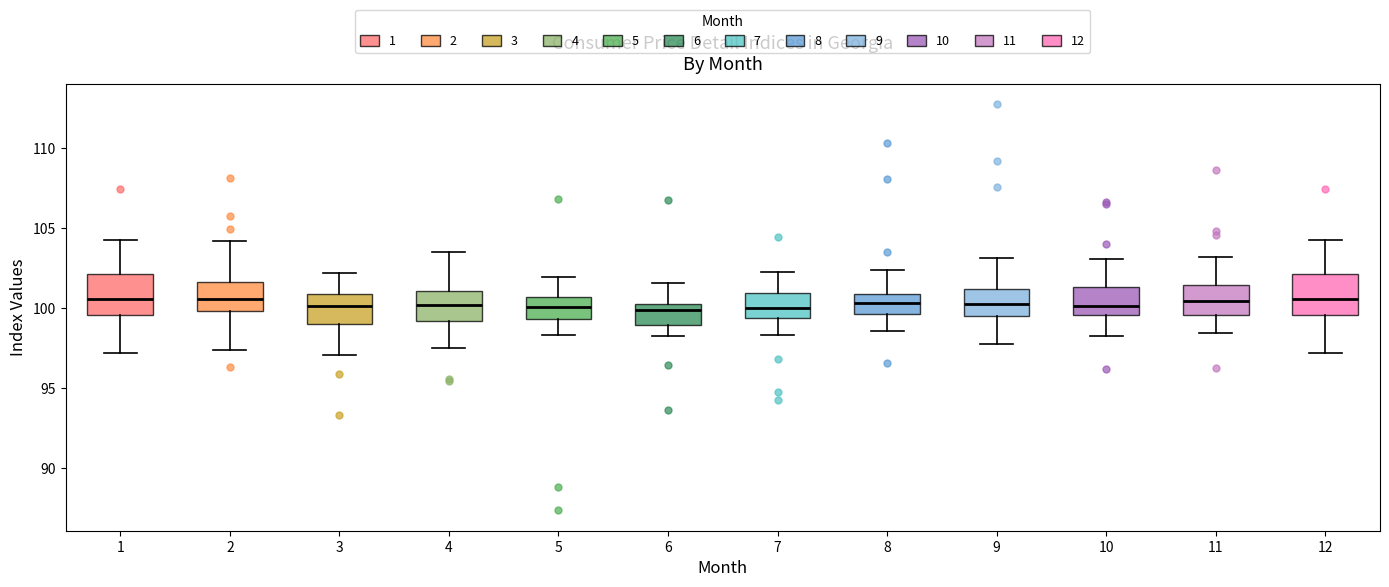

Where does the lower whisker of the box at x = 8 end on the y-axis? The values are not printed on the chart, so give them approximately, as read against the axis.

98.5